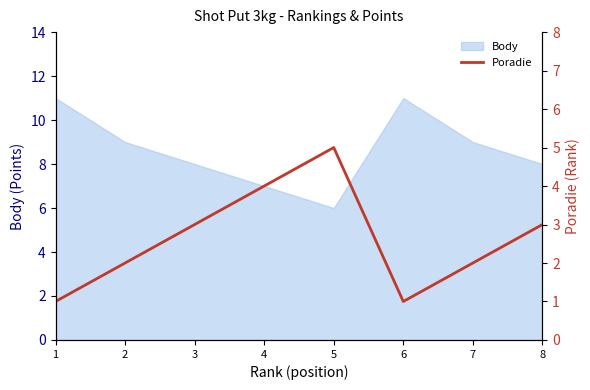

How many data points does each series have?

8